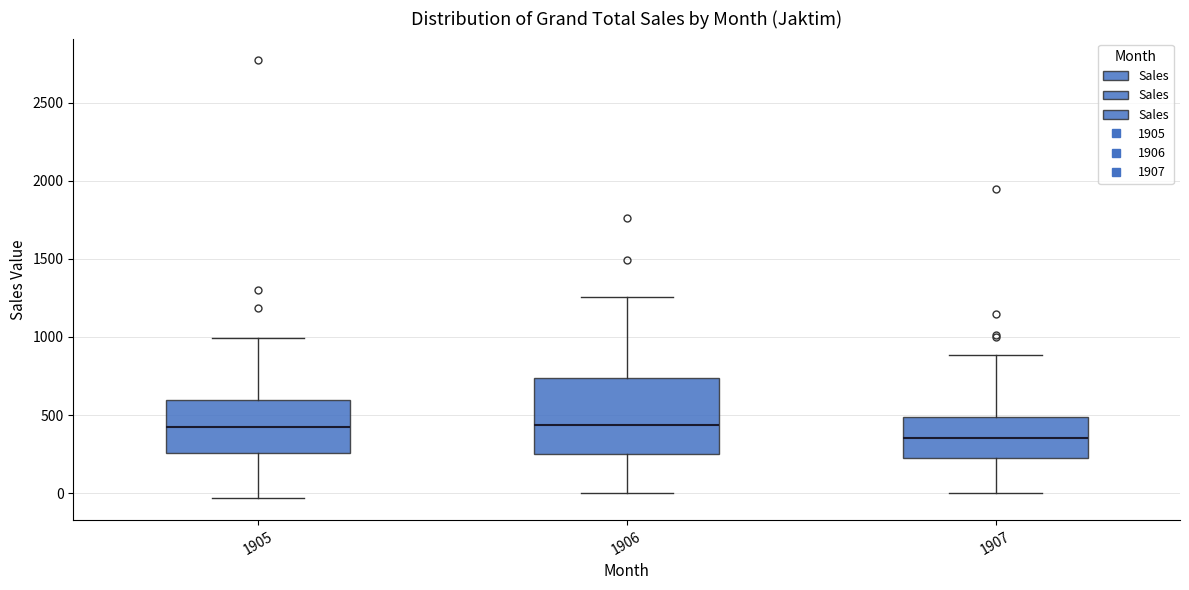

Where does the median line of the box at x = 1906 sit on the y-axis? The values are not printed on the chart, so give them approximately, as read against the axis.

450